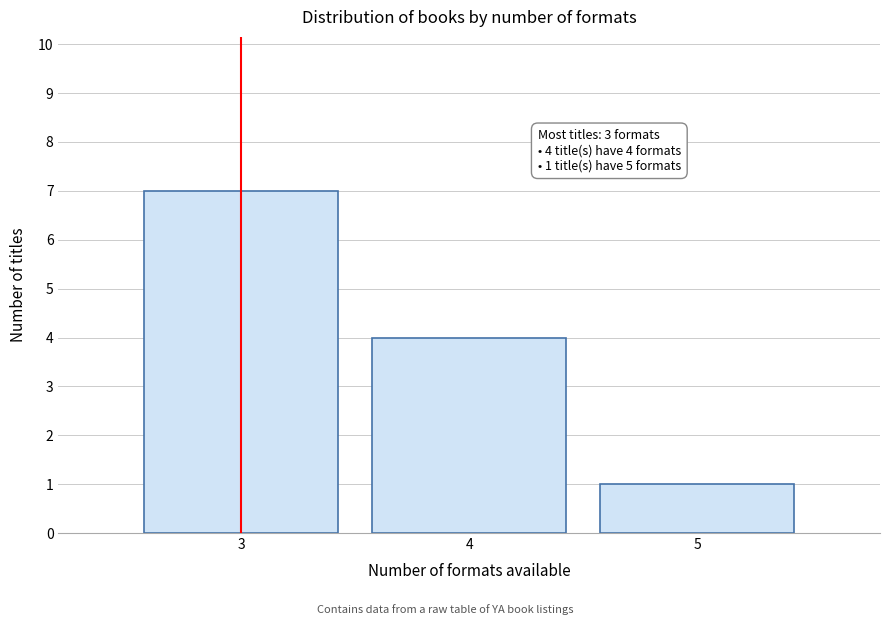

Which range on the x-axis has the tallest bar?

2.5 to 3.5